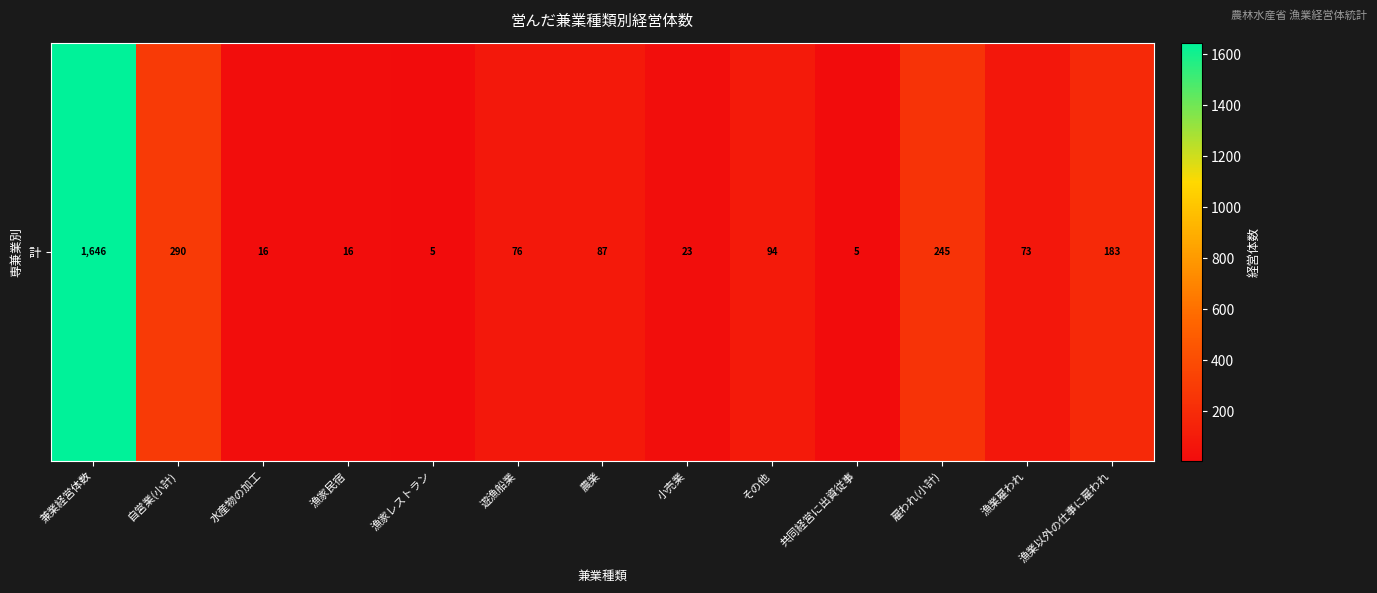

Which has a higher value, 雇われ(小計) or 水産物の加工?

雇われ(小計)